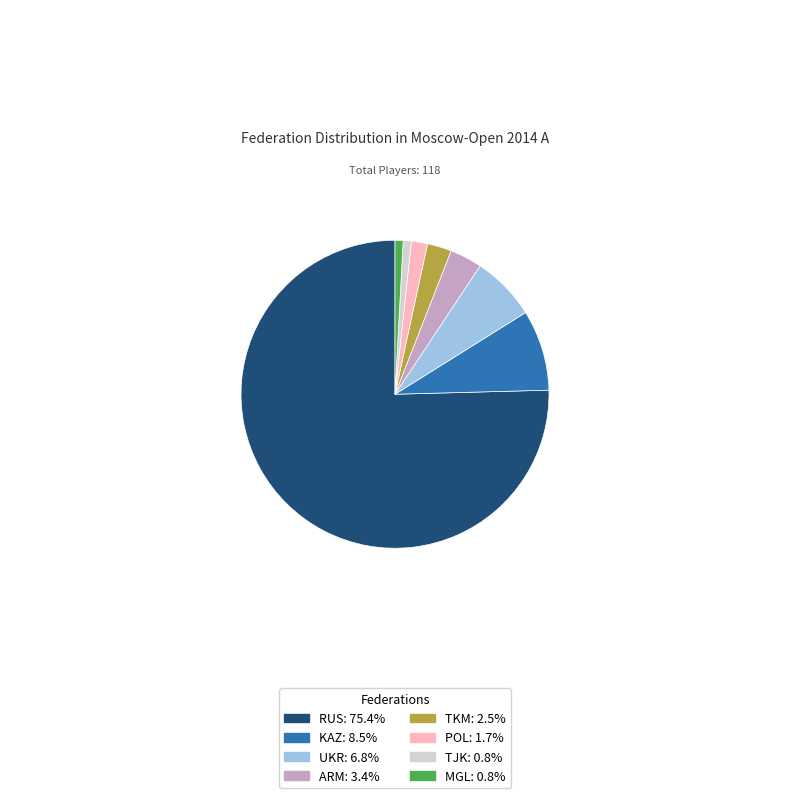

Is it true that KAZ is 8% of the pie?

True